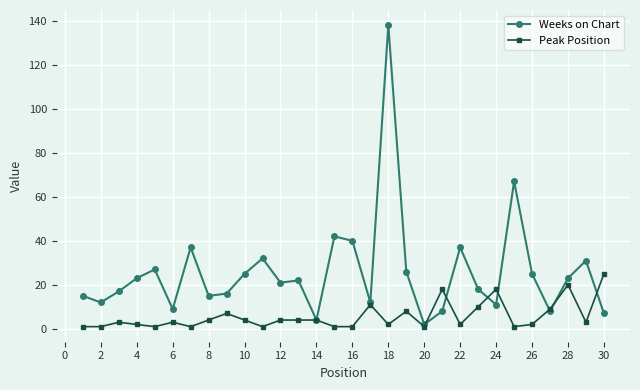

What is the maximum value for Peak Position?

25